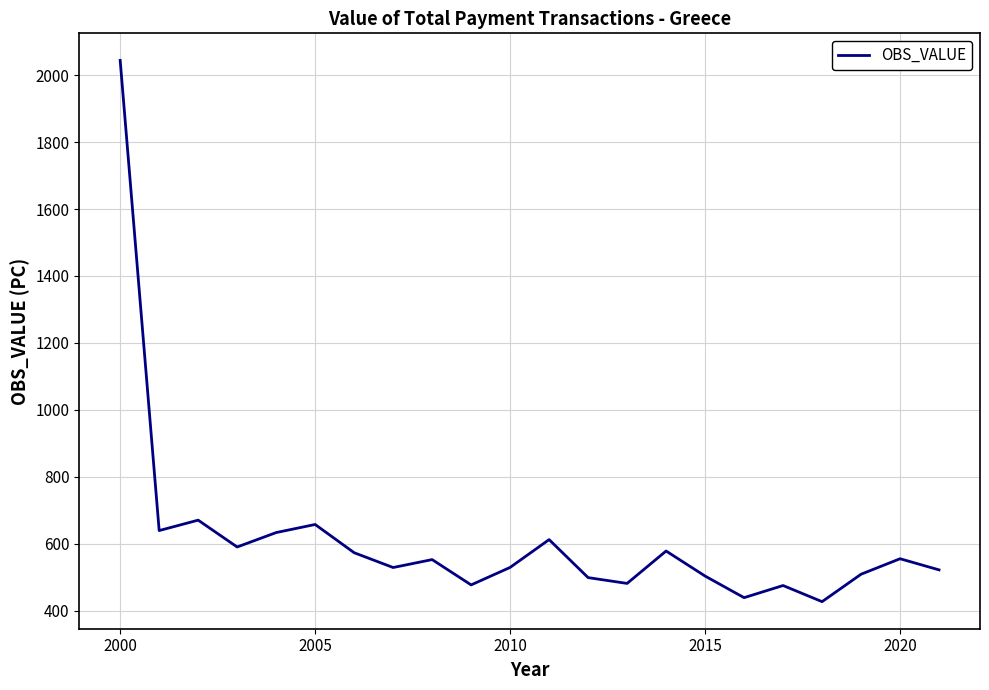

What is the greatest value displayed?

2044.1